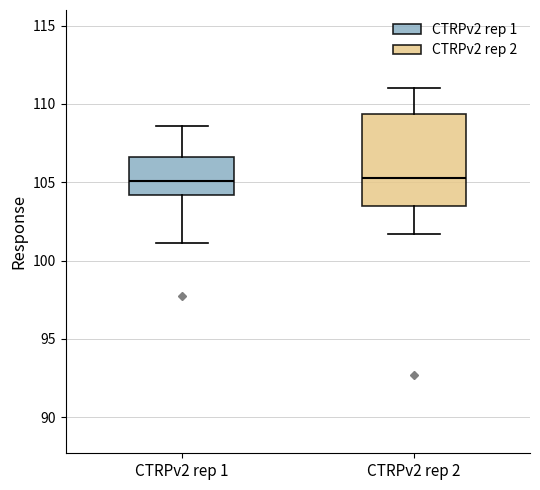

Where does the lower whisker of the box for CTRPv2 rep 1 end on the y-axis? The values are not printed on the chart, so give them approximately, as read against the axis.

101.0